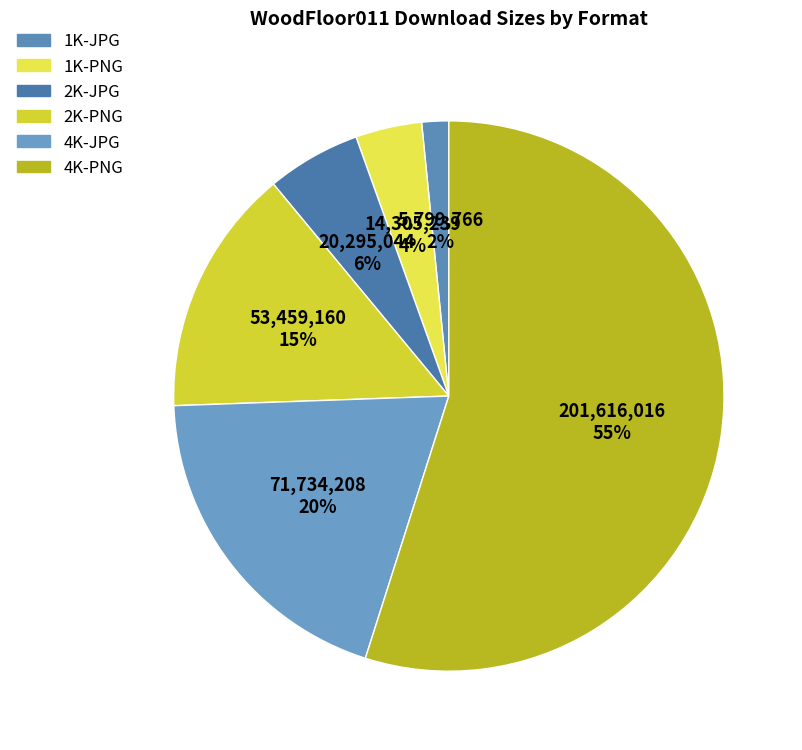

Rank the categories by value from lowest to highest.

1K-JPG, 1K-PNG, 2K-JPG, 2K-PNG, 4K-JPG, 4K-PNG